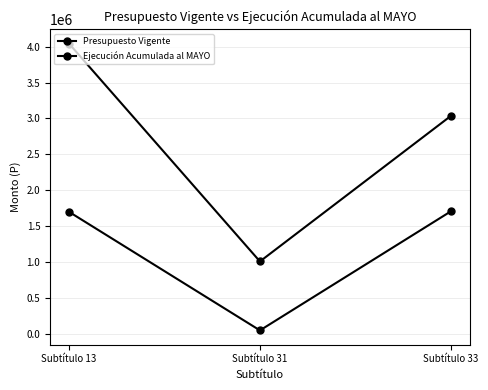

What is the total value across all series at Subtítulo 33?

4740540